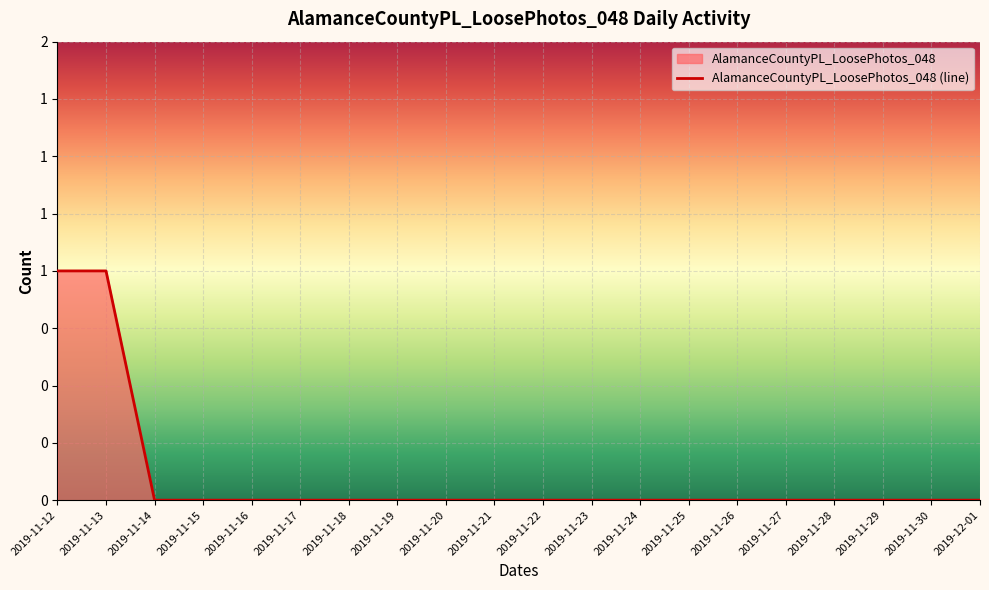

Which has a higher value, 2019-11-18 or 2019-11-19?

2019-11-18